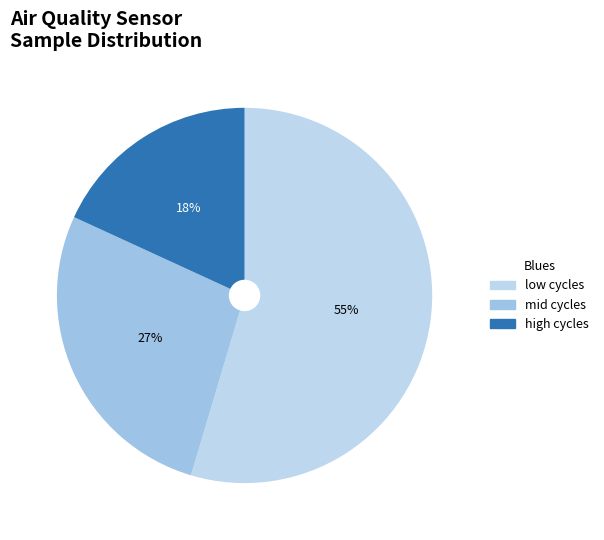

Does any single category account for the majority?

Yes